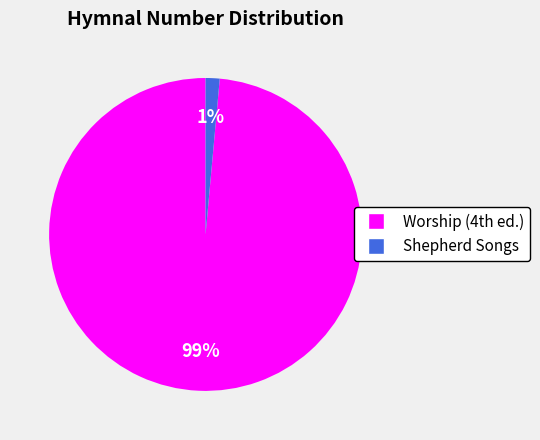

Is it true that Shepherd Songs is 11% of the pie?

False